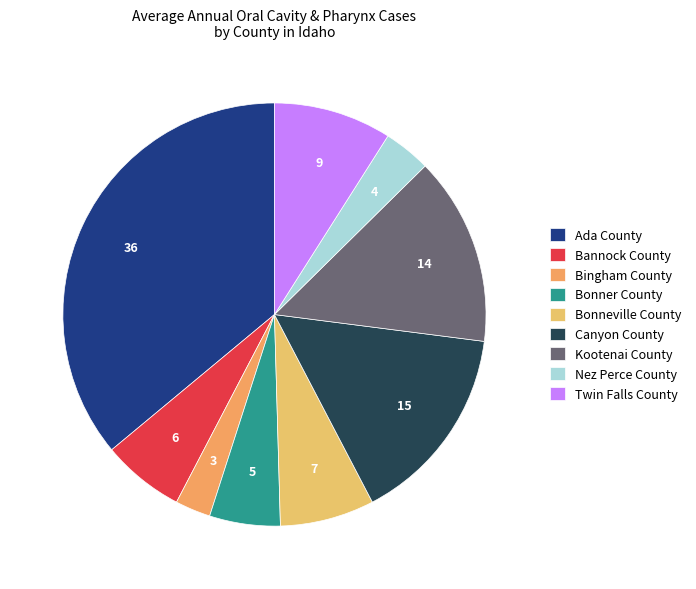

Does Bingham County account for over 50% of the chart?

No